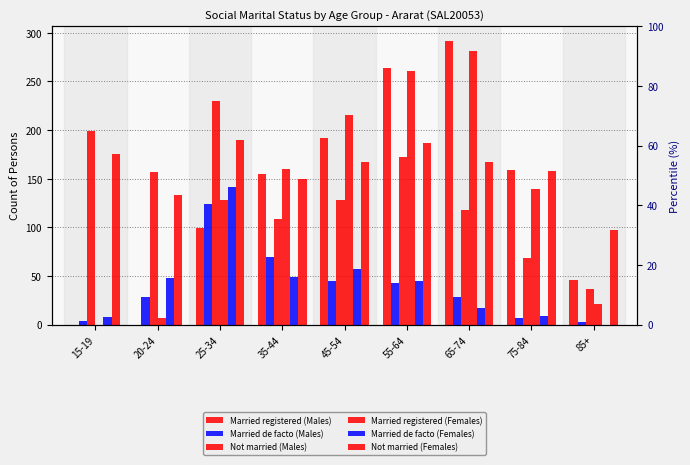

What is the sum of all Married de facto (Females) values?

375